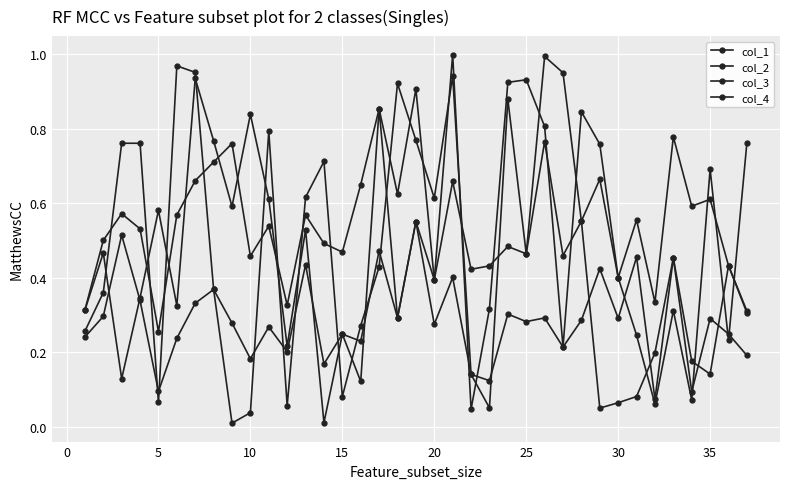

Which series has the largest total across all categories?

col_2